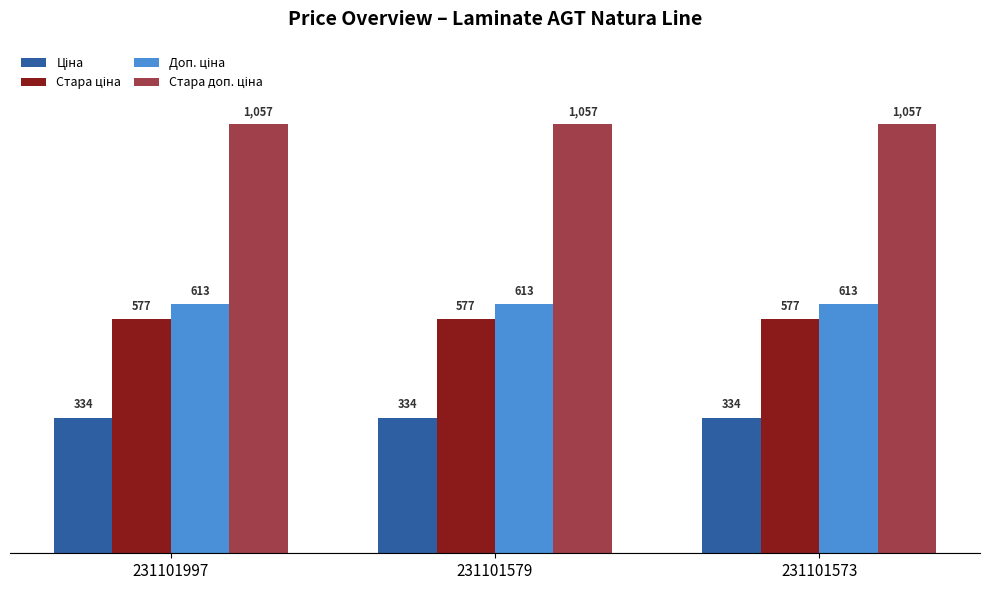

How many categories are shown in the chart?

3